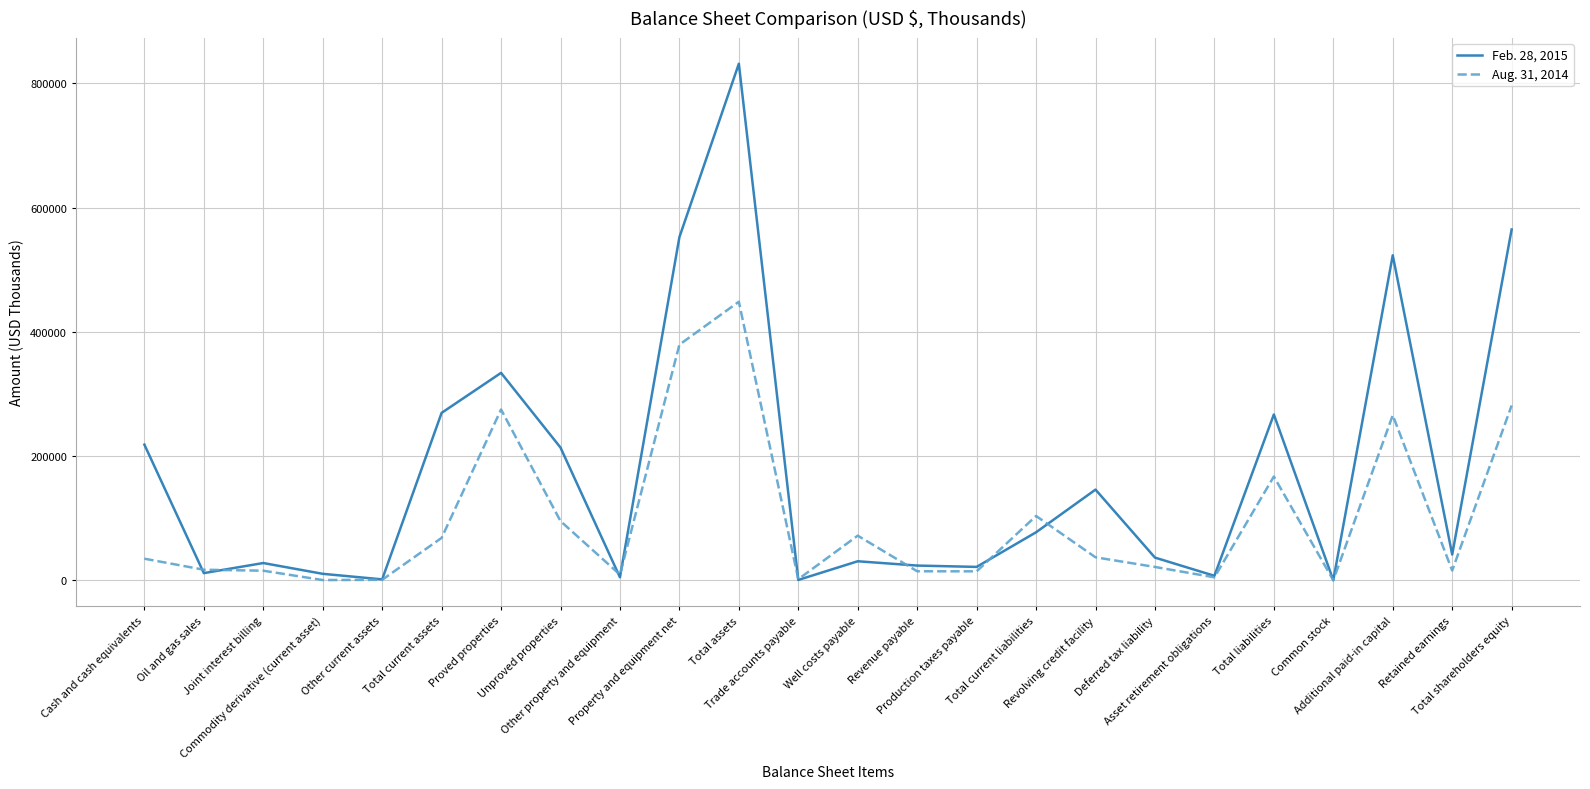

Rank the series by their average value, from highest to lowest.

Feb. 28, 2015, Aug. 31, 2014